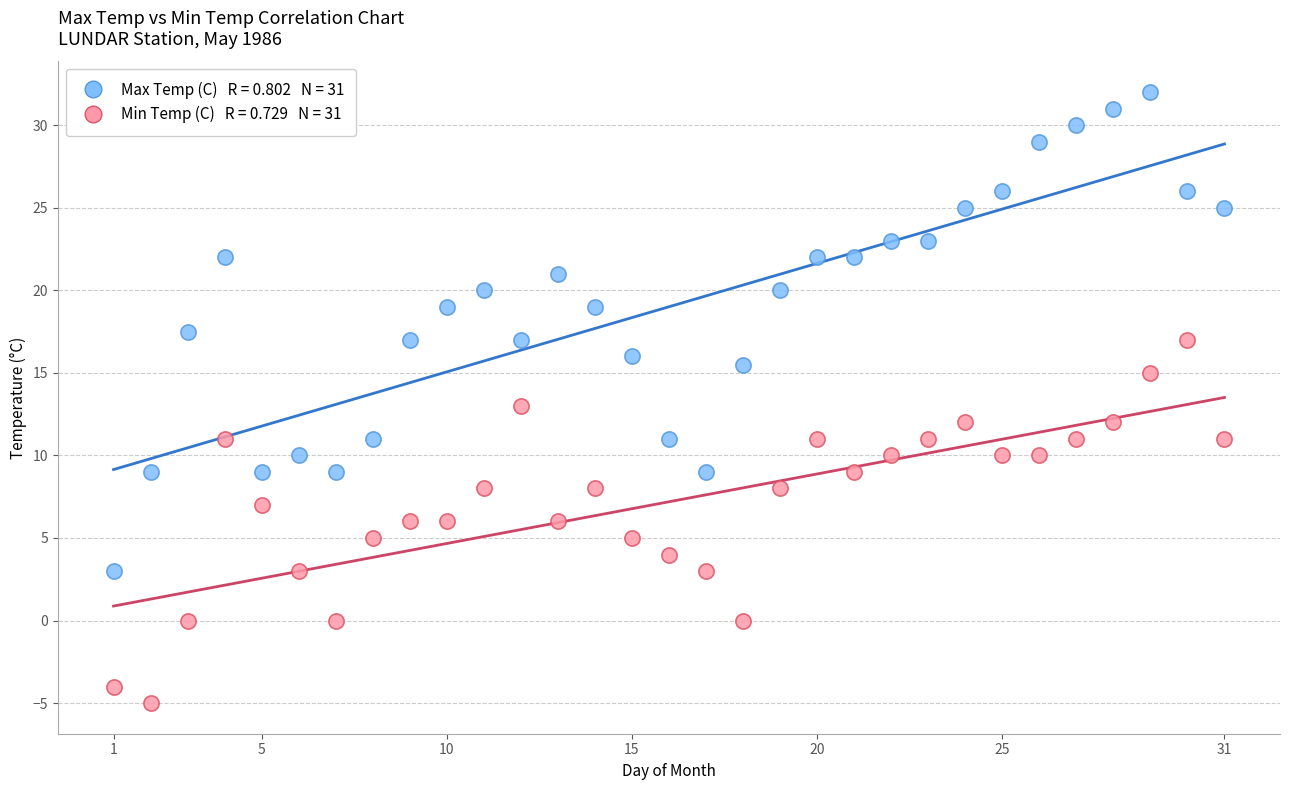

Across all data points, what is the range of Y values (max minus min)?

37.0